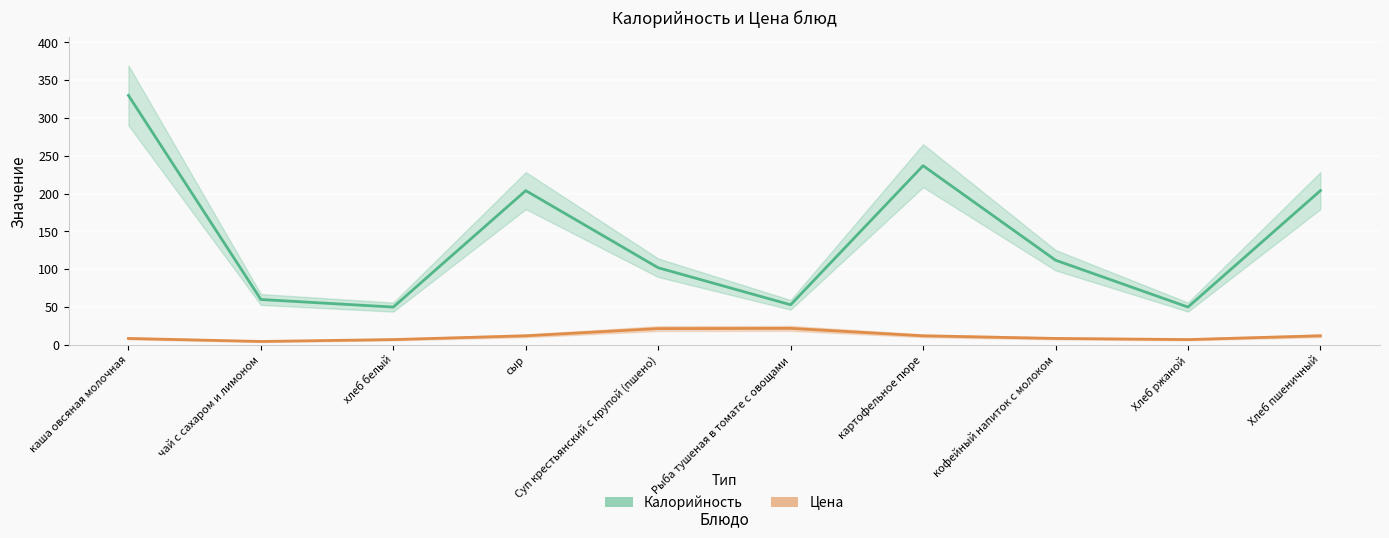

What is the greatest value displayed?

330.0